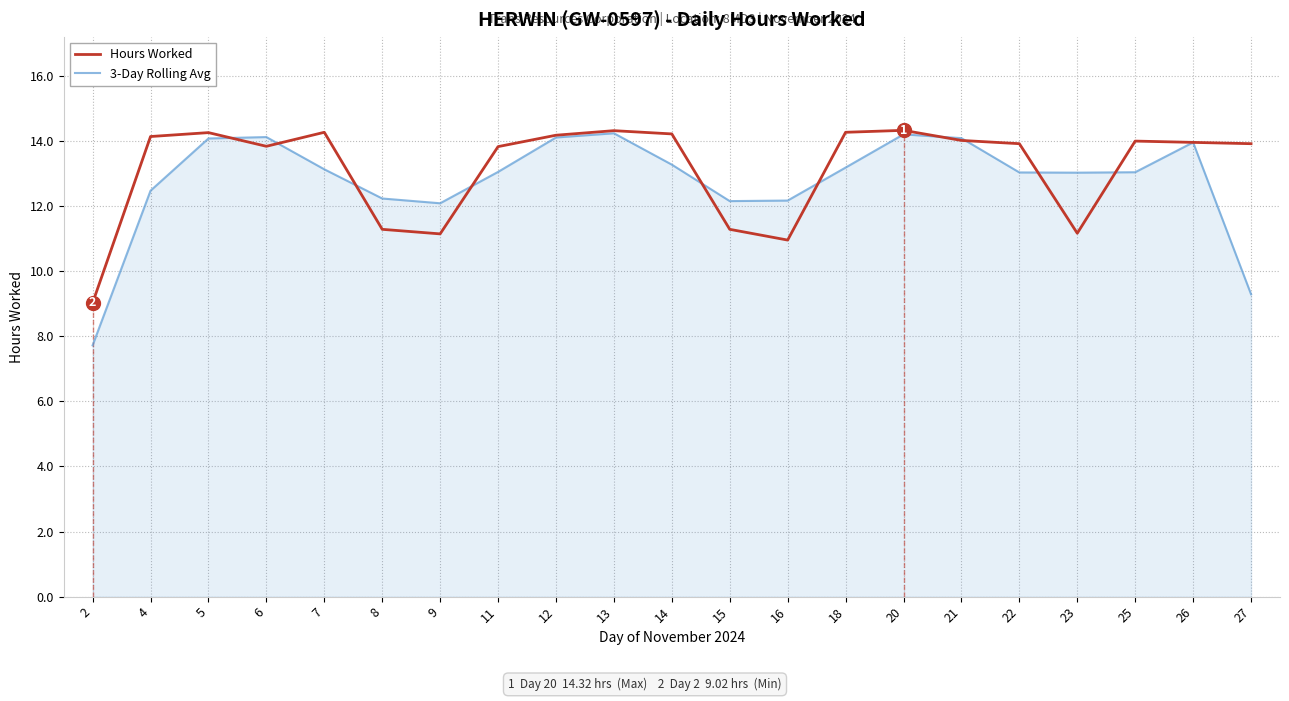

True or false: 3-Day Rolling Avg has more than 0 points higher than both neighbors.

True